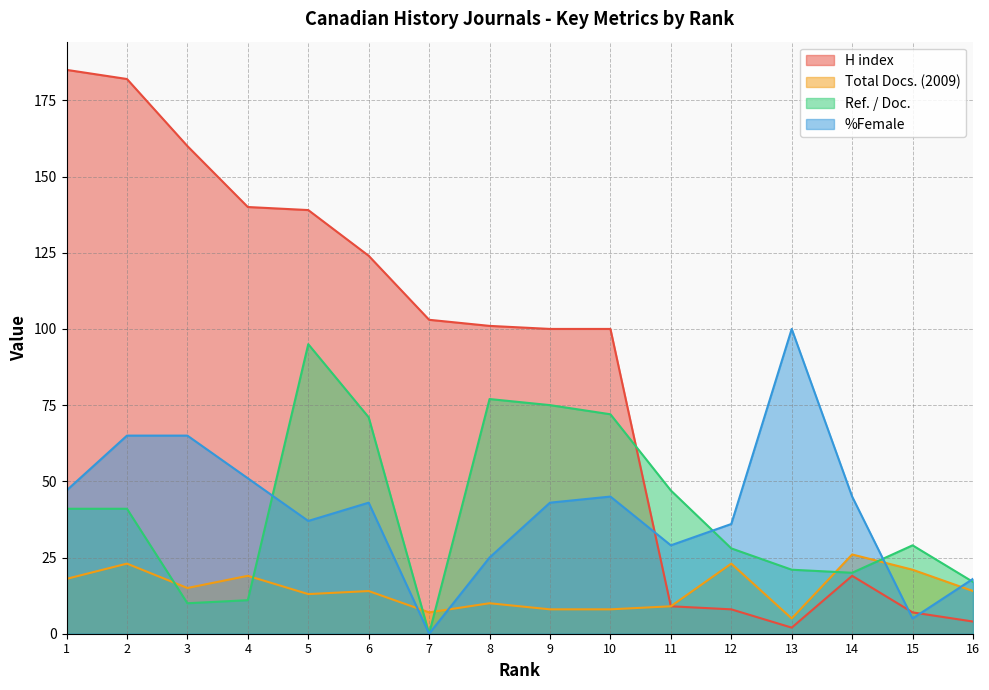

What is the sum of the Ref. / Doc. values at 7 and 4?

11